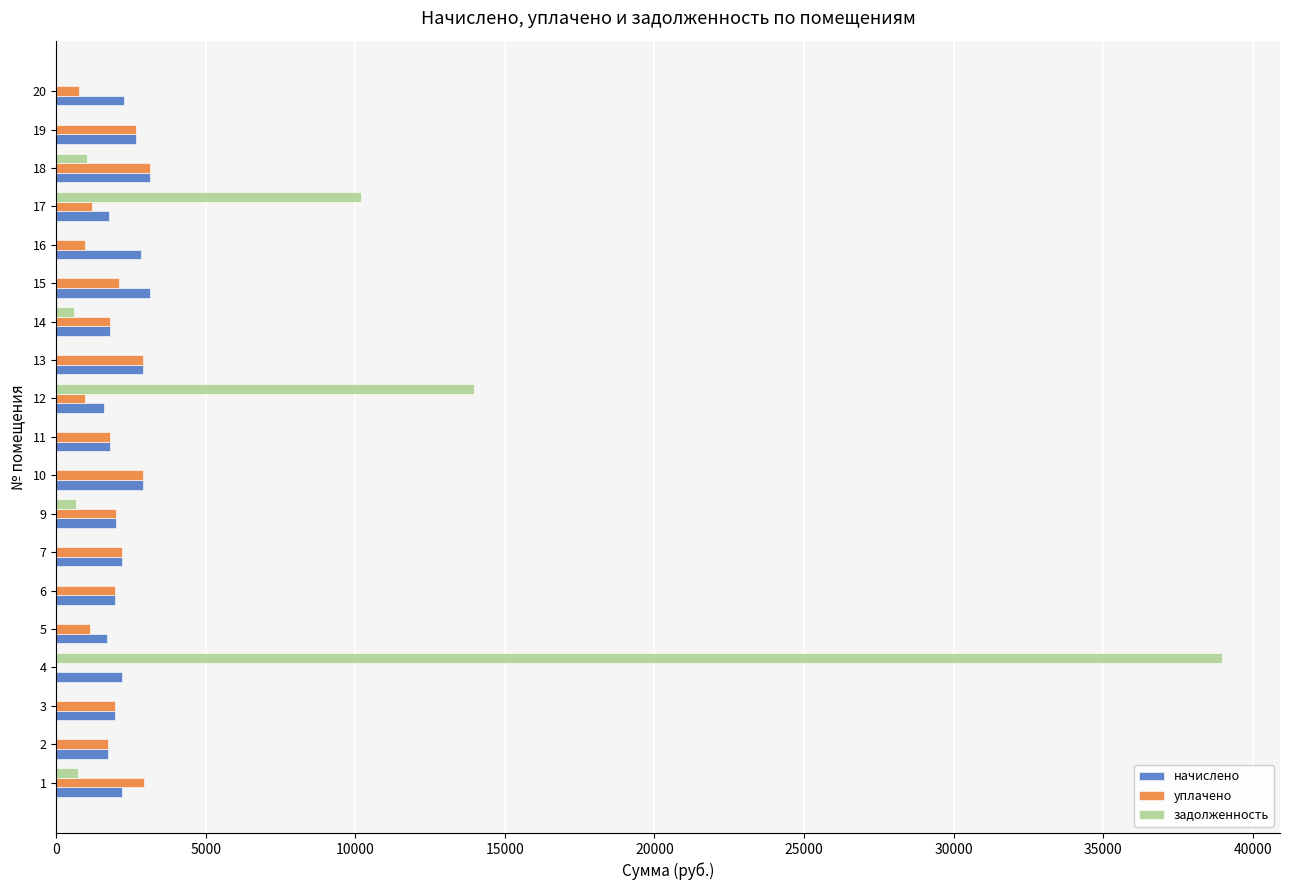

What is the sum of all задолженность values?

66174.1